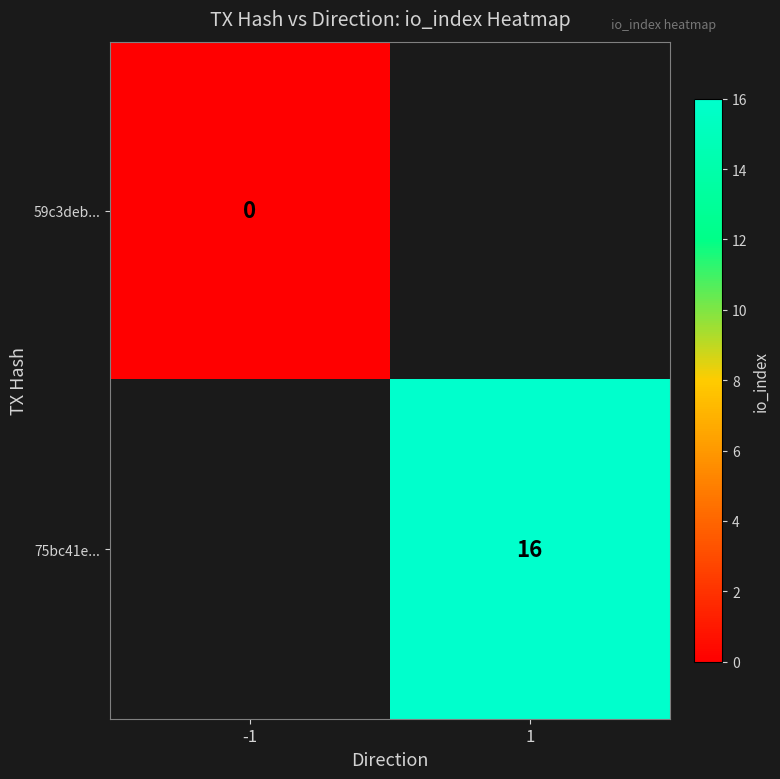

The 75bc41e... series shows 16 at 1. True or false?

True